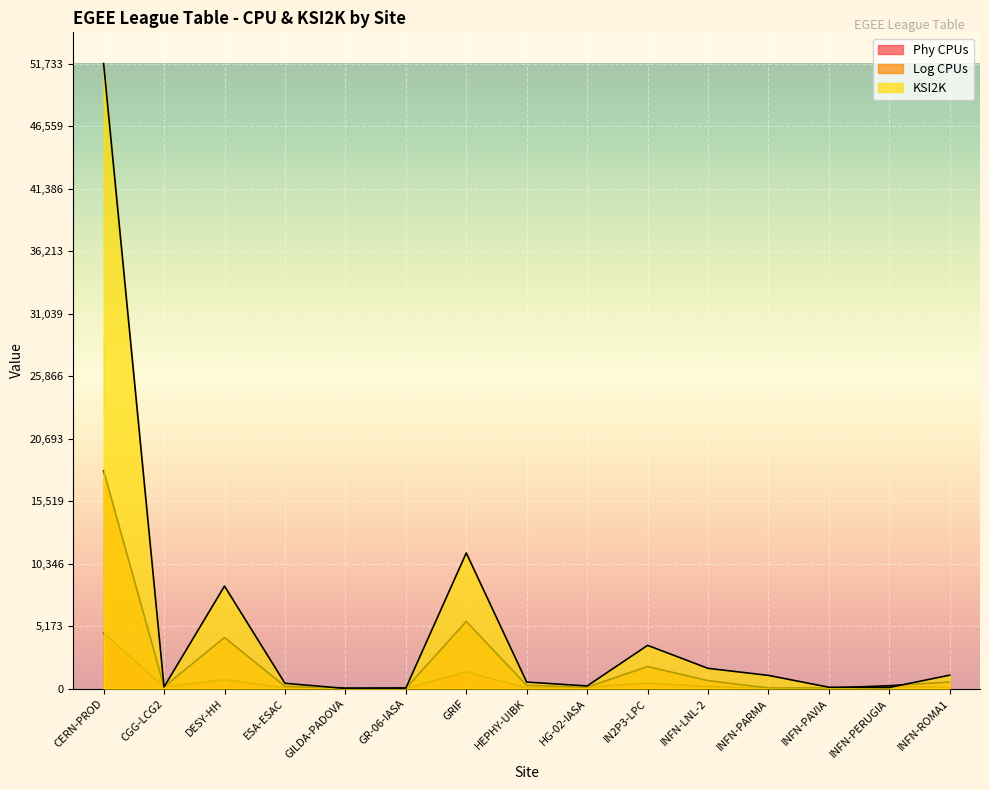

How many series are shown in this chart?

3